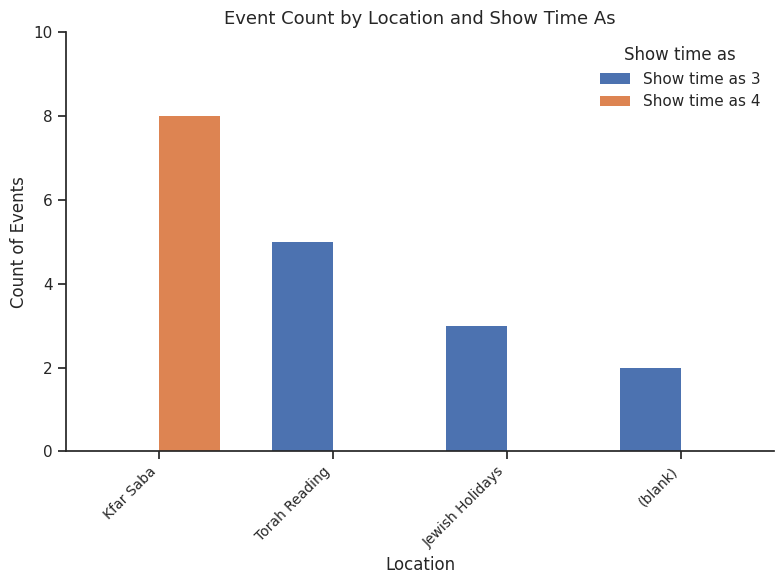

Reading left to right, extract all data points from this chart.

Show time as 3: Kfar Saba=0	Torah Reading=5	Jewish Holidays=3	(blank)=2
Show time as 4: Kfar Saba=8	Torah Reading=0	Jewish Holidays=0	(blank)=0